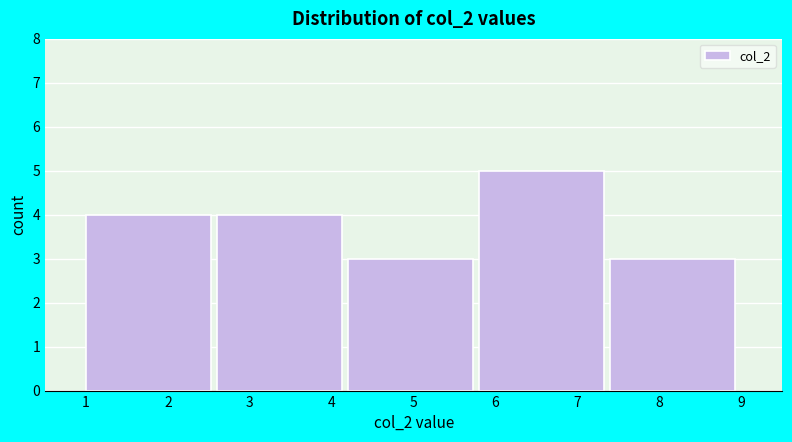

Reading left to right, transcribe this chart: for each bar, give the range it covers on the x-axis and its height. The values are not printed on the chart, so give them approximately, as read against the axis.

1.0 to 2.6: 4
2.6 to 4.2: 4
4.2 to 5.8: 3
5.8 to 7.4: 5
7.4 to 9.0: 3